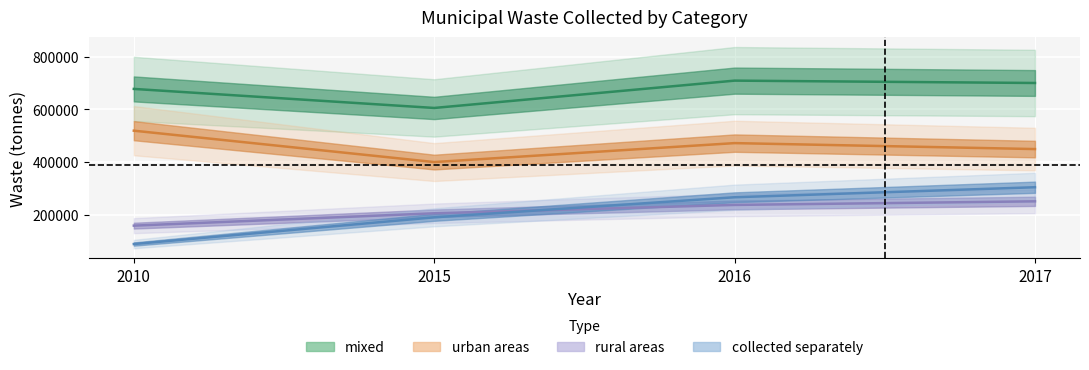

True or false: rural areas has more than 1 interior local peaks.

False